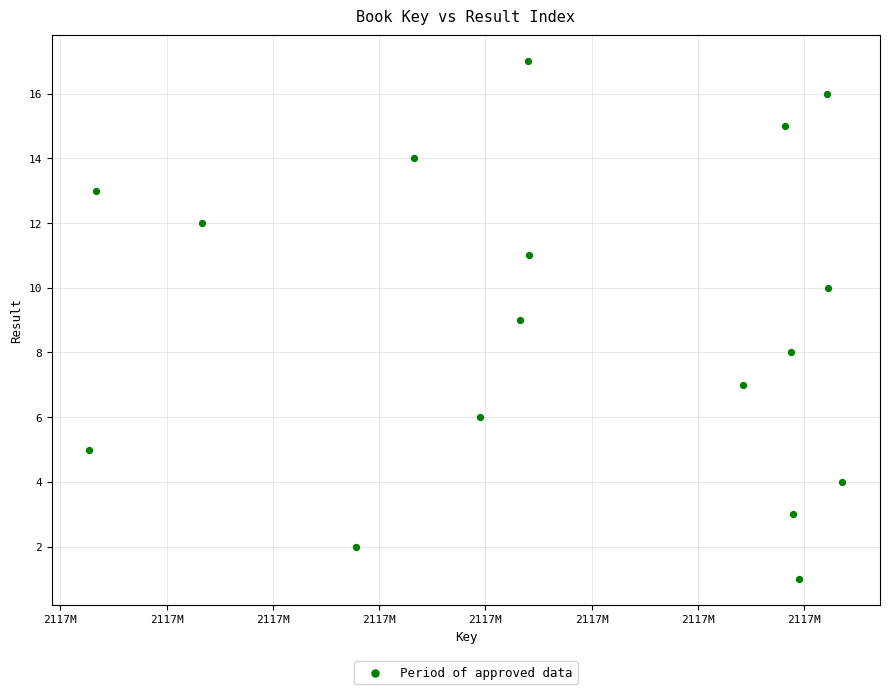

What is the range of Y values (max minus min)?

16